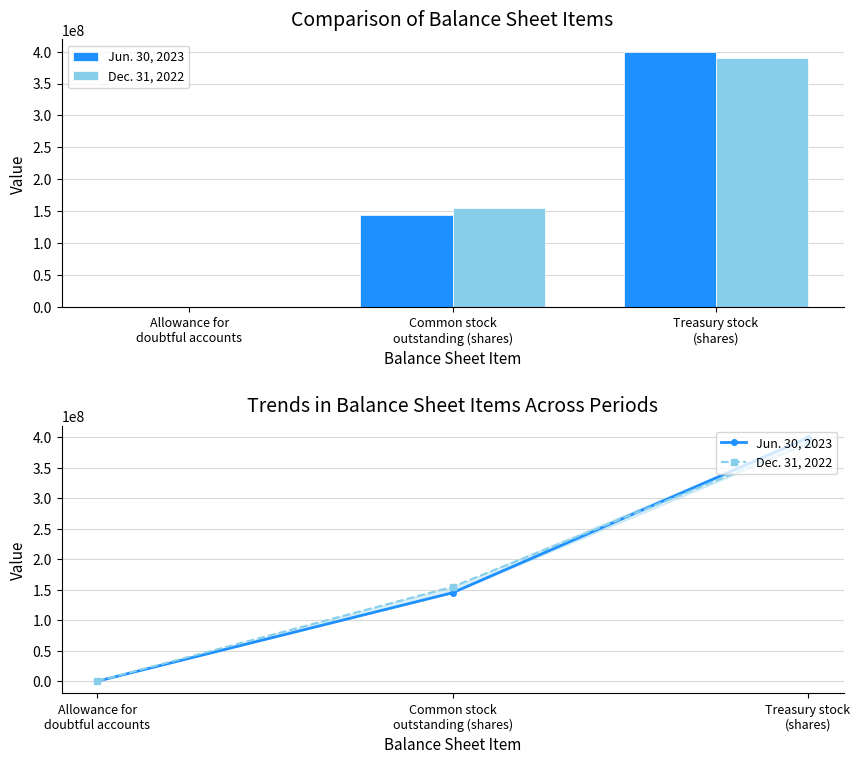

How many data points in Jun. 30, 2023 are less than 144991302?

1